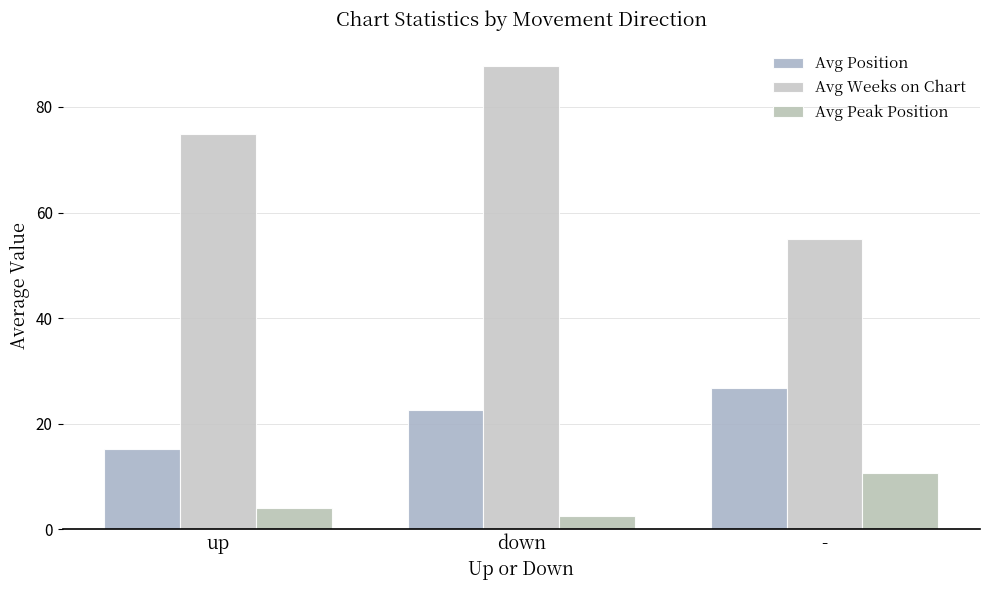

How many categories are shown in the chart?

3